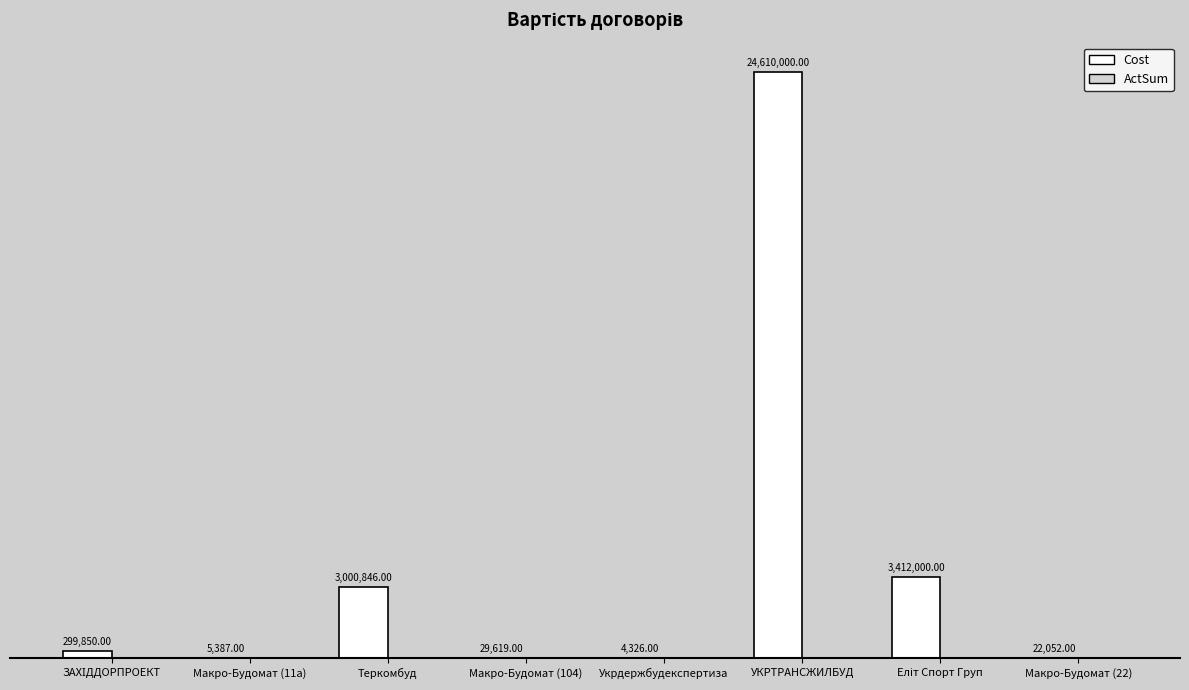

What is the sum of all values?

31384080